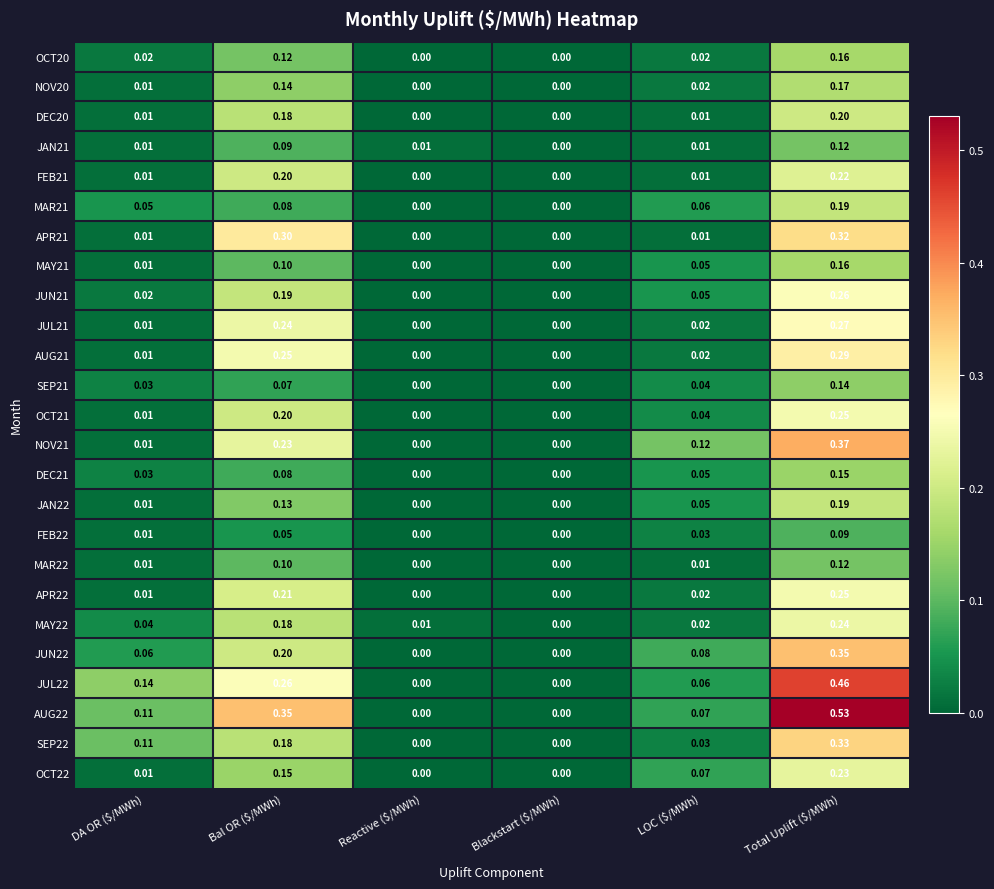

How many positive values does the DEC21 series have?

4